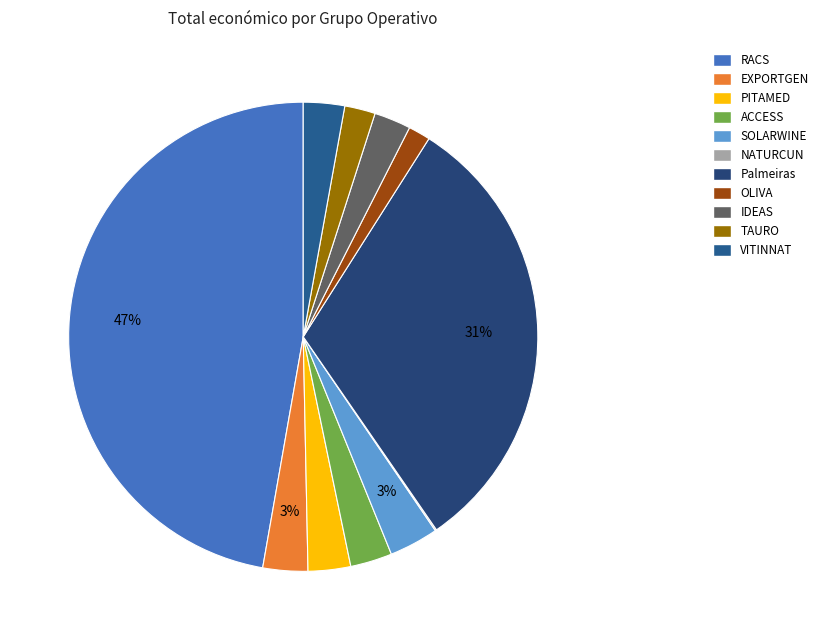

Is the sum of NATURCUN and ACCESS greater than half?

No